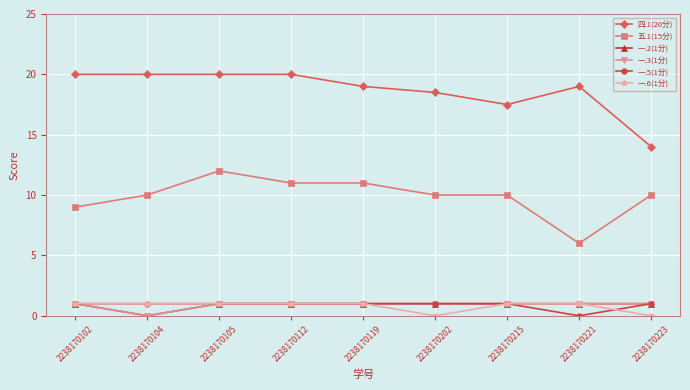

Does the chart have visible grid lines?

Yes